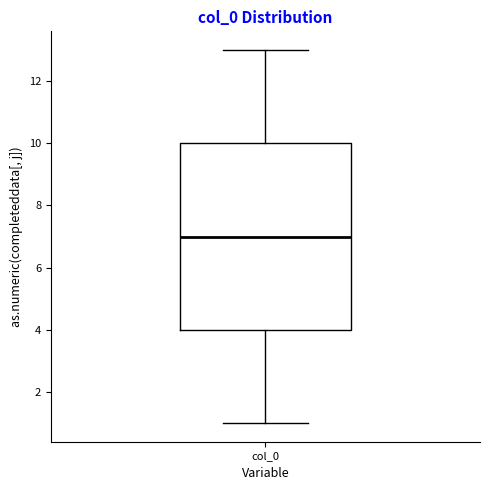

Transcribe this box plot: give where the median line is, the range the box spans, and where the two whiskers end, as read against the y-axis. The values are not printed on the chart, so give them approximately, as read against the axis.

median 7, box 4 to 10, whiskers 1 to 13